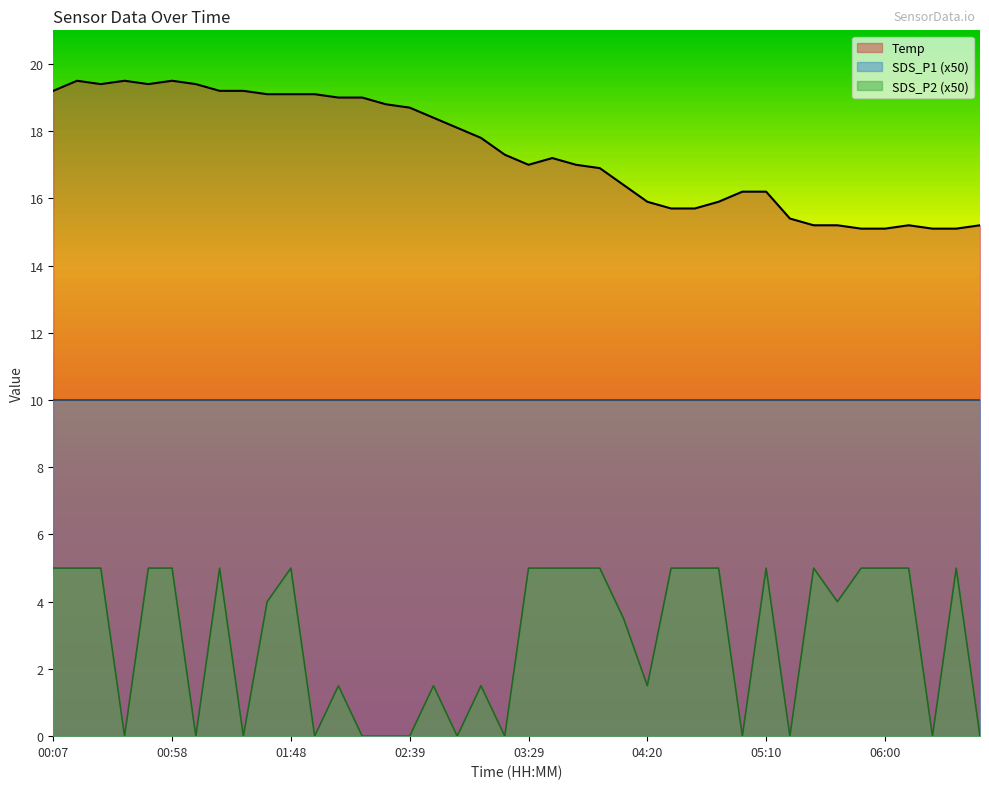

Between 00:07 and 02:08, which series saw the biggest shift?

SDS_P2